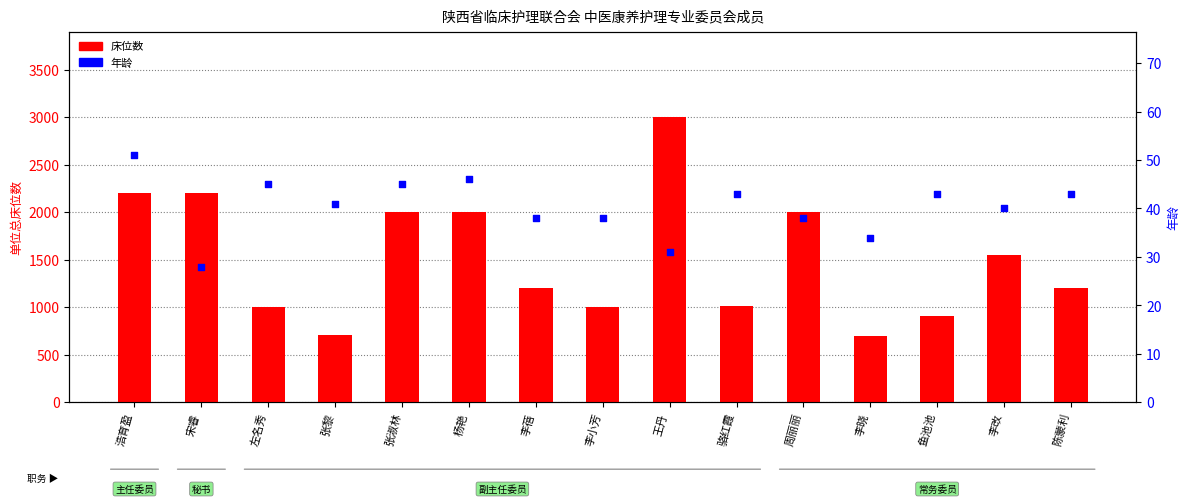

Which series contains the highest Y value?

床位数